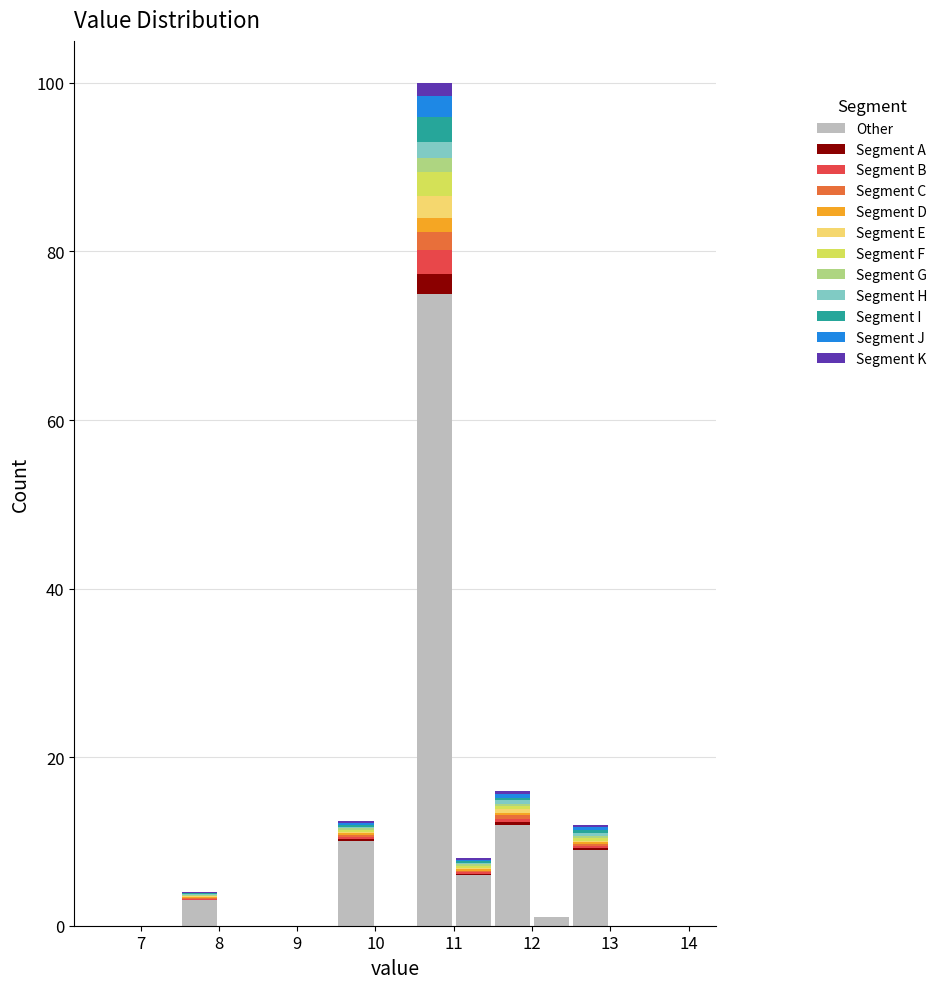

Which range on the x-axis has the tallest stacked bar (by total height)?

10.5 to 11.0